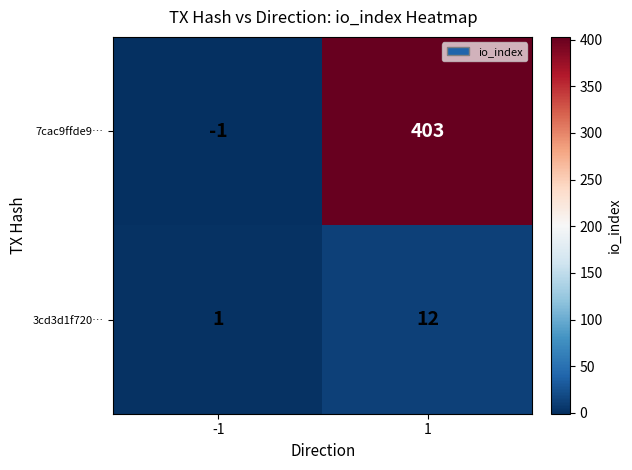

What is the sum of all 3cd3d1f720… values?

13